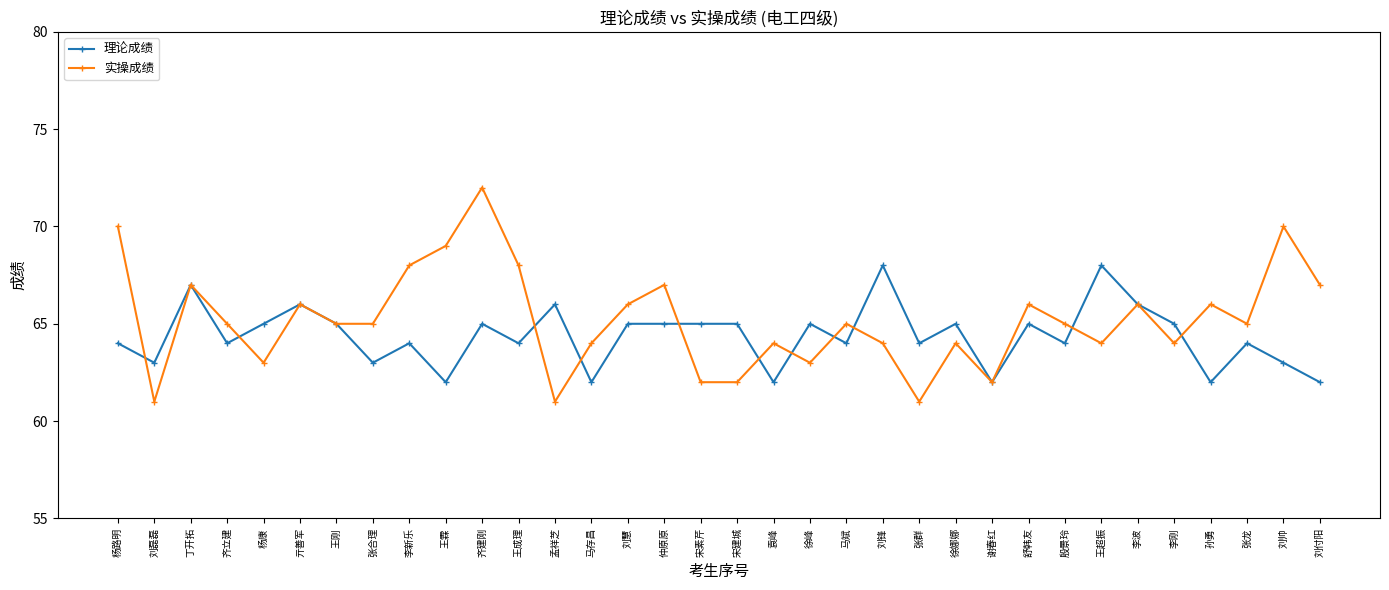

Count the 理论成绩 values in the range 63 to 65.

22